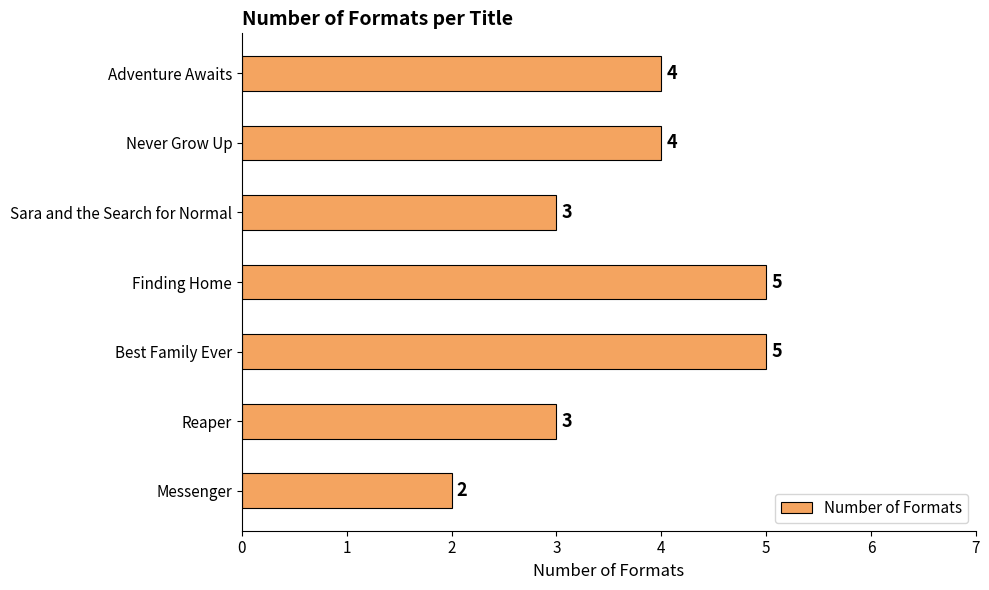

Are the bars grouped side by side (vs. stacked)?

No